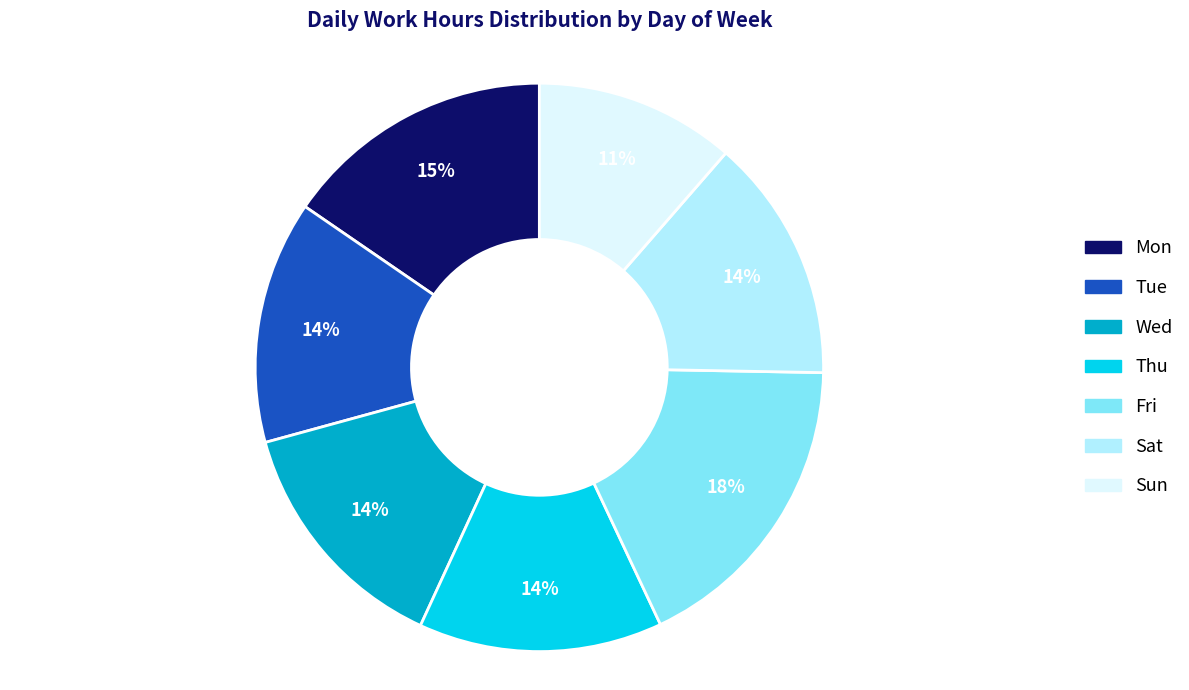

What percentage is the Tue slice, to the nearest percent?

14%